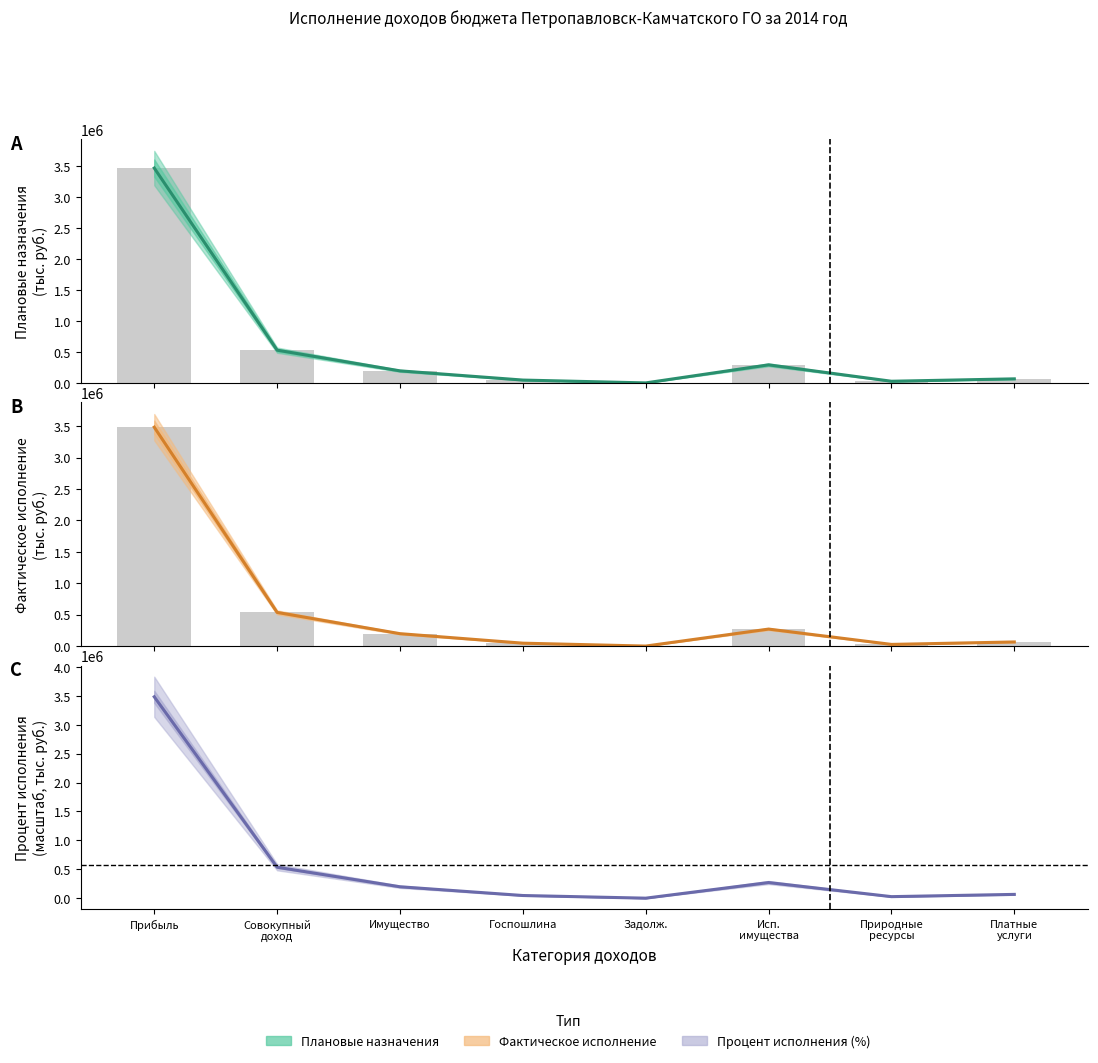

What is the label of the 8th bar from the left?

Платные
услуги